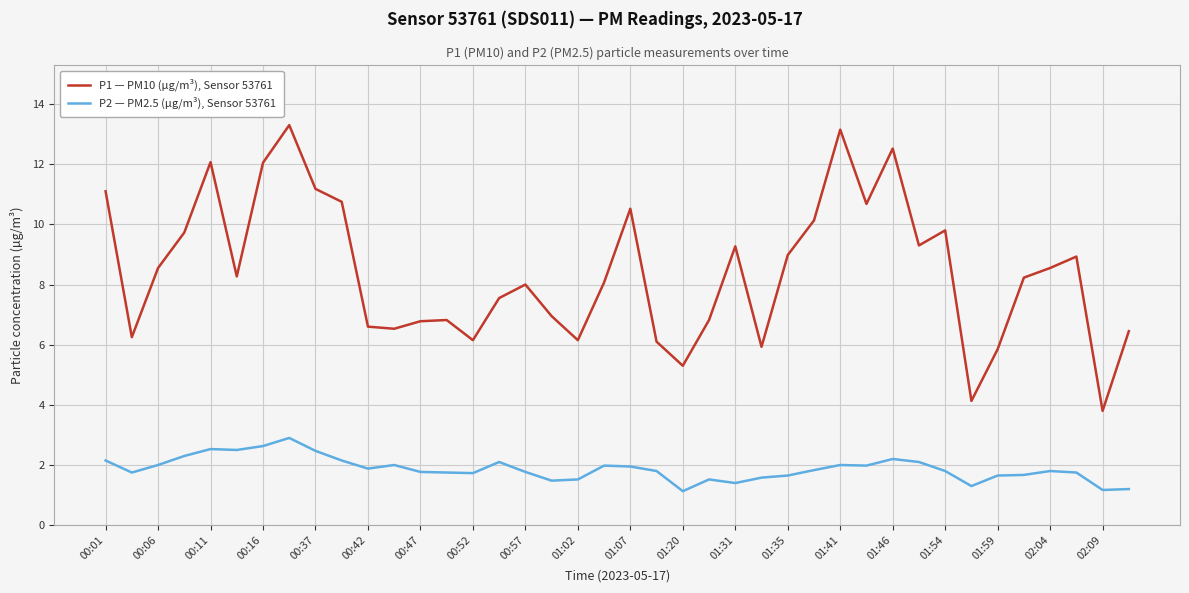

True or false: P2 — PM2.5 (µg/m³), Sensor 53761 and P1 — PM10 (µg/m³), Sensor 53761 cross at least once.

False